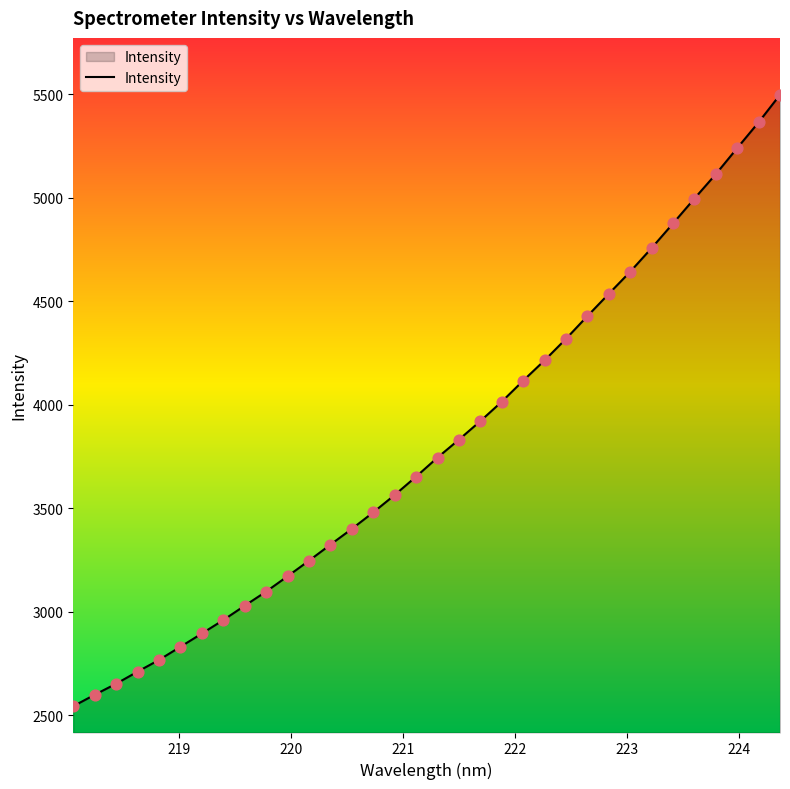

What is the smallest value displayed?

2543.5